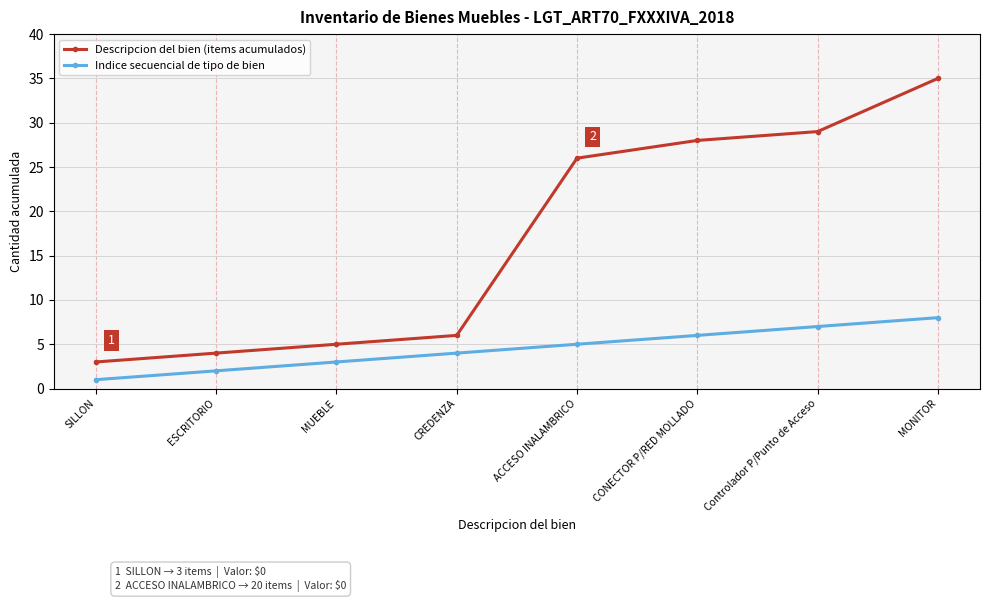

What is the difference between the highest and lowest values at MONITOR?

27